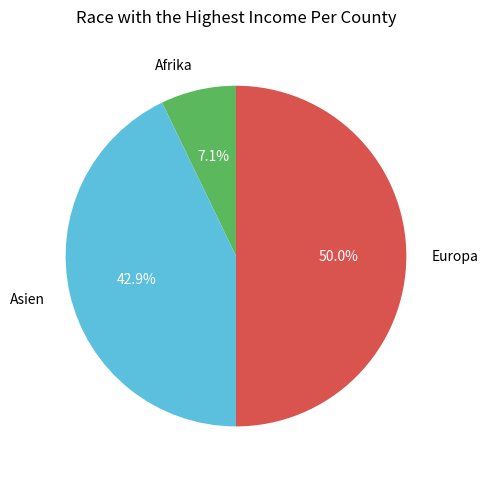

Which slice is the smallest?

Afrika